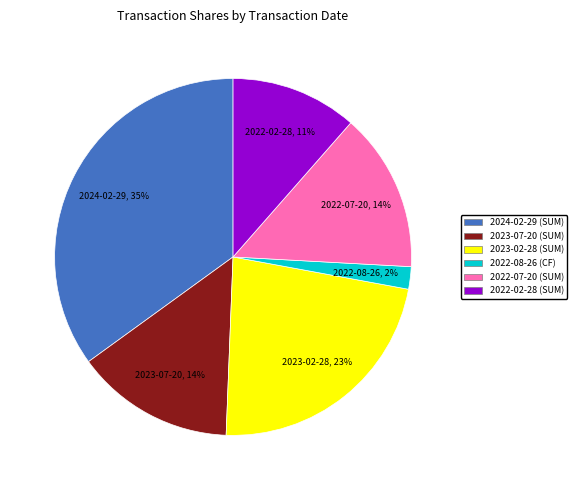

What is the smallest slice in the pie chart?

2022-08-26 (CF)